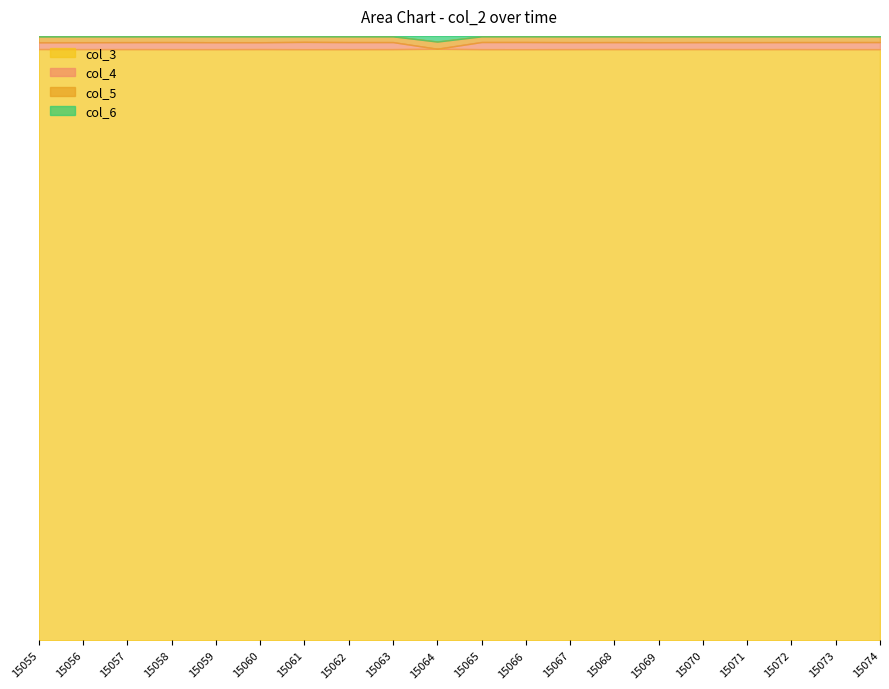

What is the value of the col_6 point at the 17th from the left?

1.0